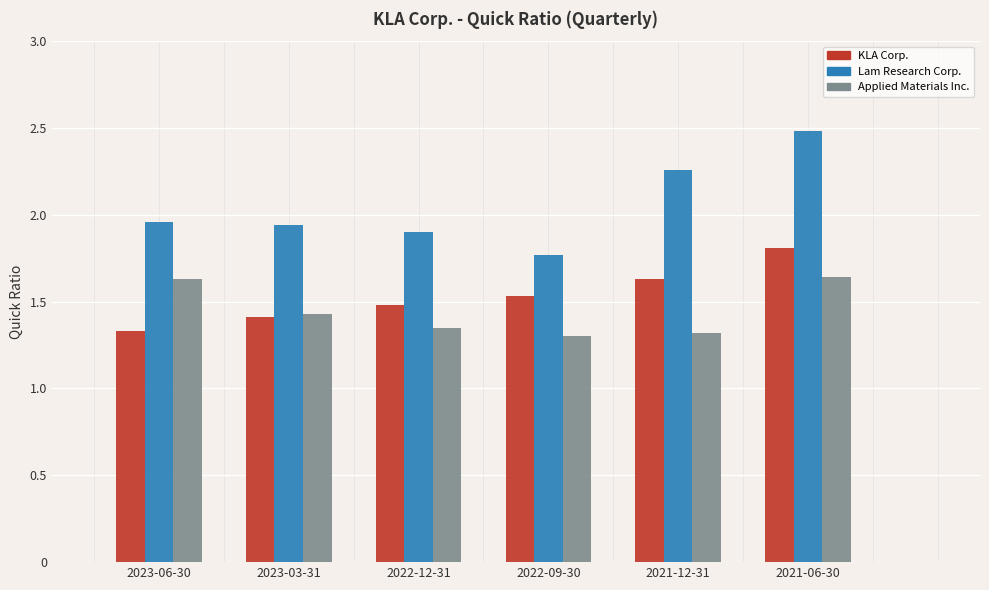

The Lam Research Corp. series shows 0.8 at 2021-12-31. True or false?

False